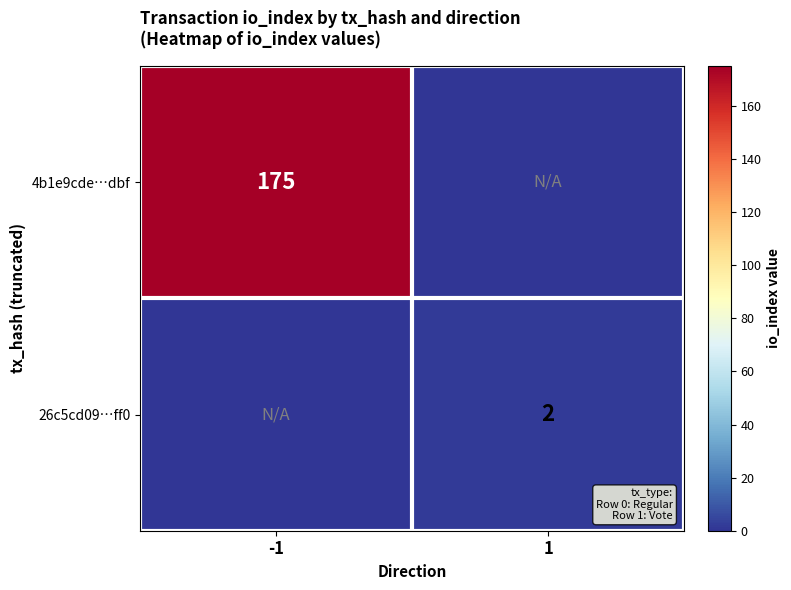

True or false: 26c5cd09…ff0 has a value of 3 at 1.

False